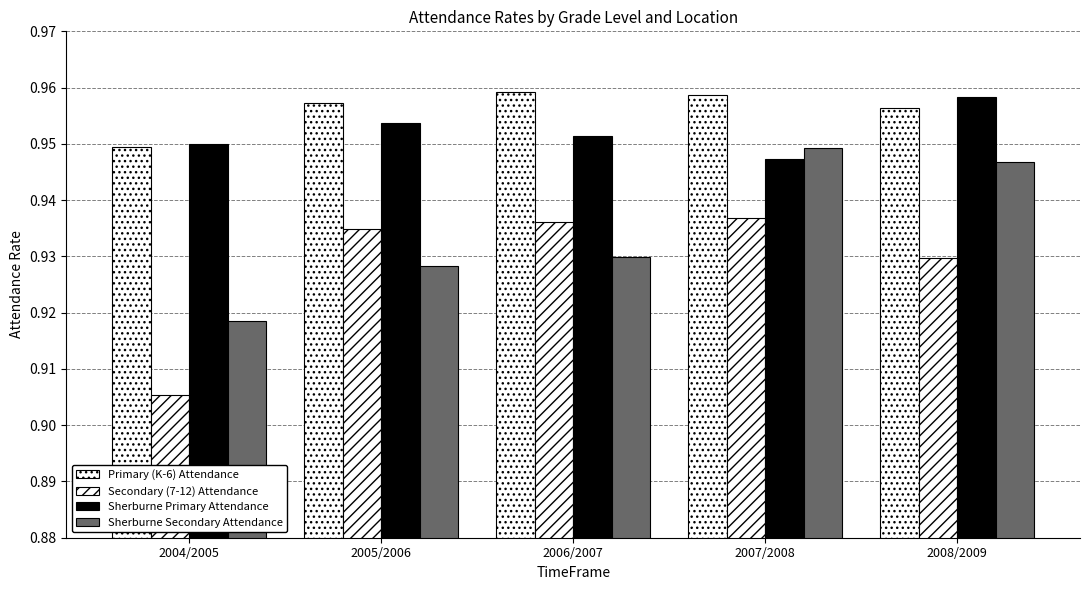

What is the lowest value of the Sherburne Secondary Attendance series?

0.9